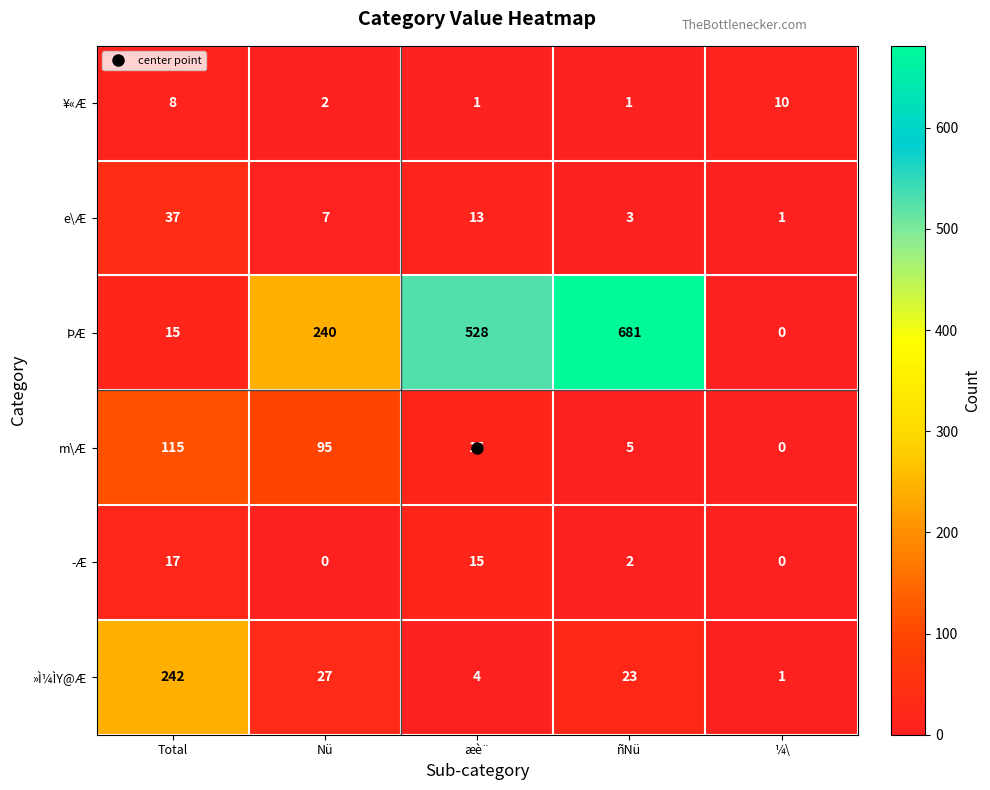

What value does the m\Æ series have at Total, to the nearest 10?

120